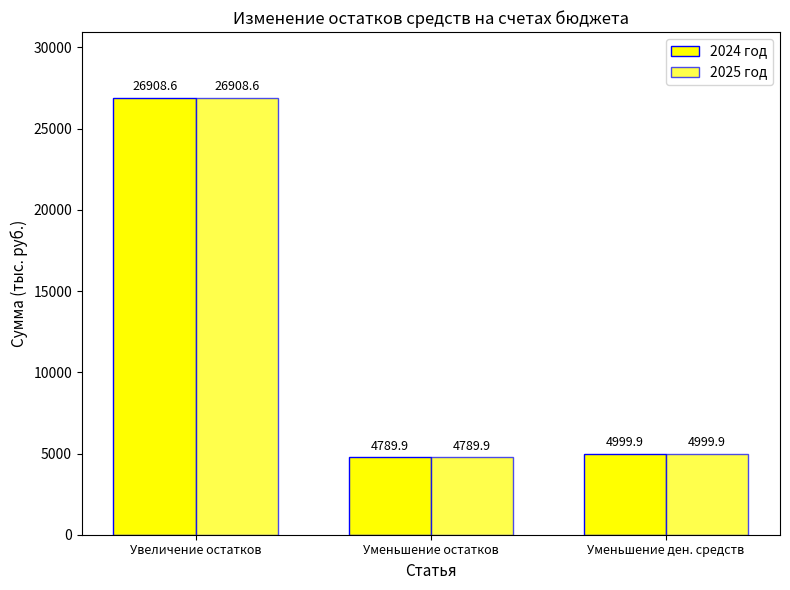

How many series are shown in this chart?

2